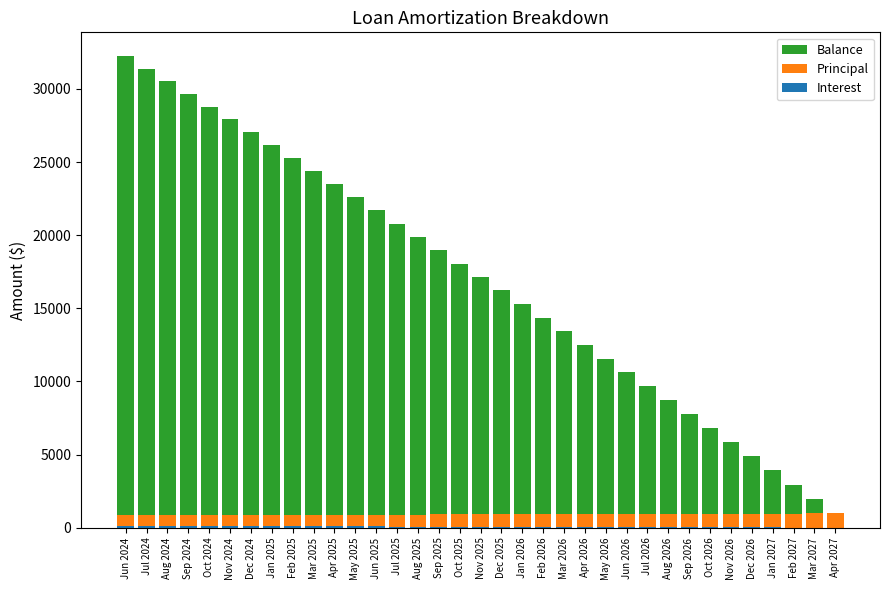

Read the Principal value at Mar 2026.

932.0